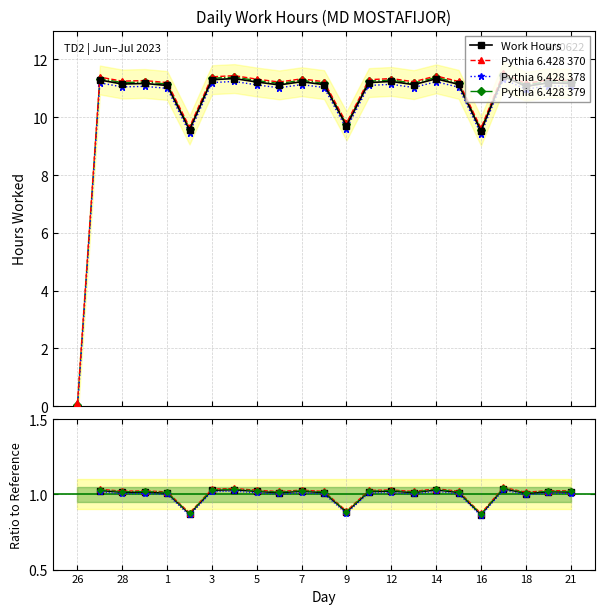

True or false: Work Hours has a value of 5.9 at 1.

False